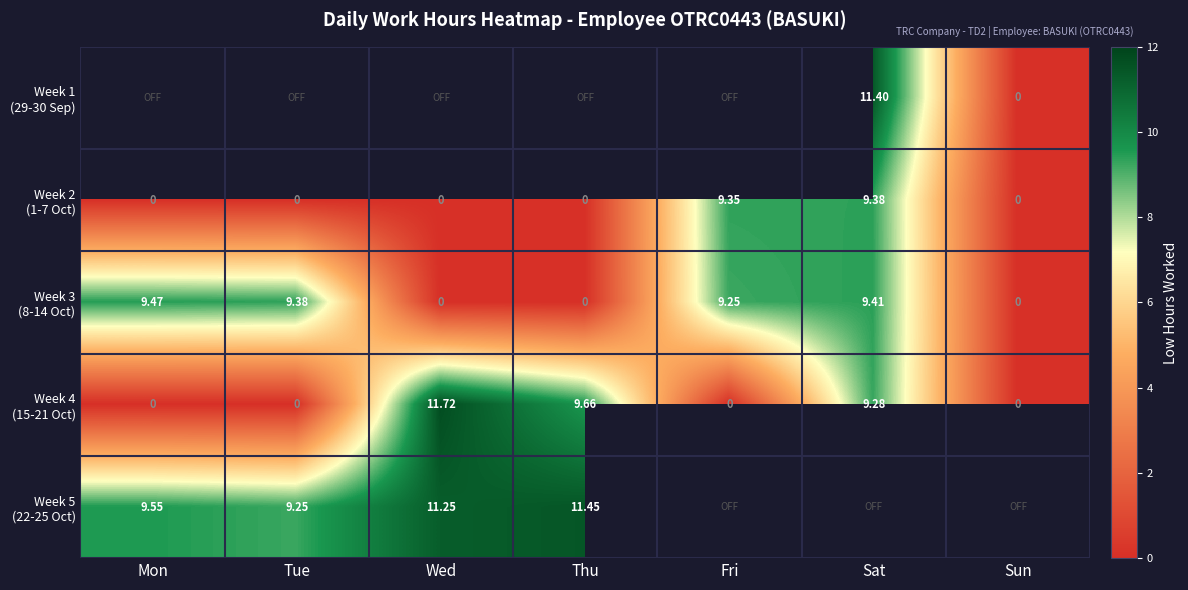

True or false: Week 3 (8-14 Oct) has a value of 5.6 at Mon.

False